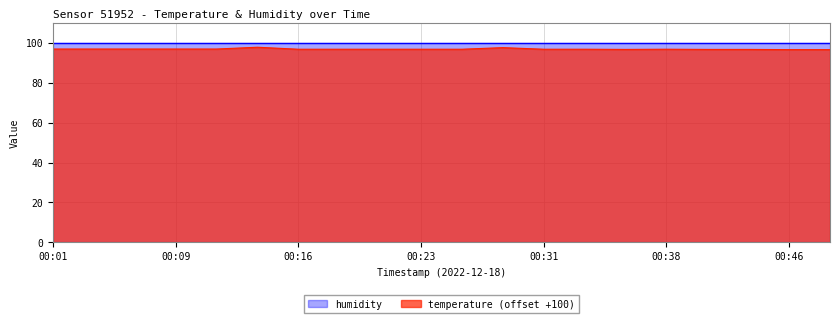

Reading left to right, transcribe all the data shown in this chart.

97.0	97.0	97.0	97.0	97.0	97.9	96.9	96.9	96.9	96.9	96.9	97.7	96.9	96.9	96.8	96.9	96.8	96.8	96.7	96.7